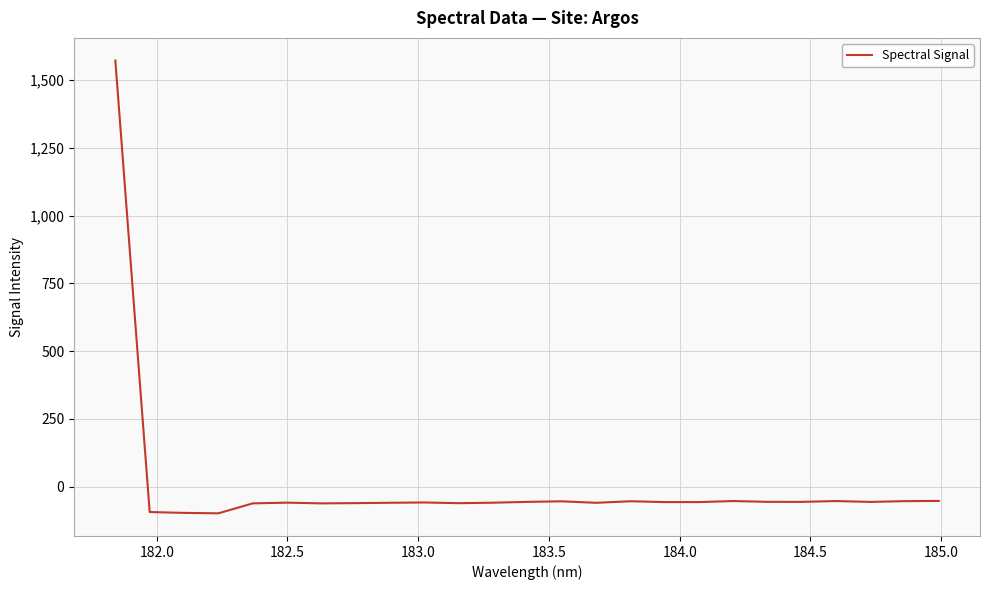

What is the minimum value shown in the chart?

-97.9